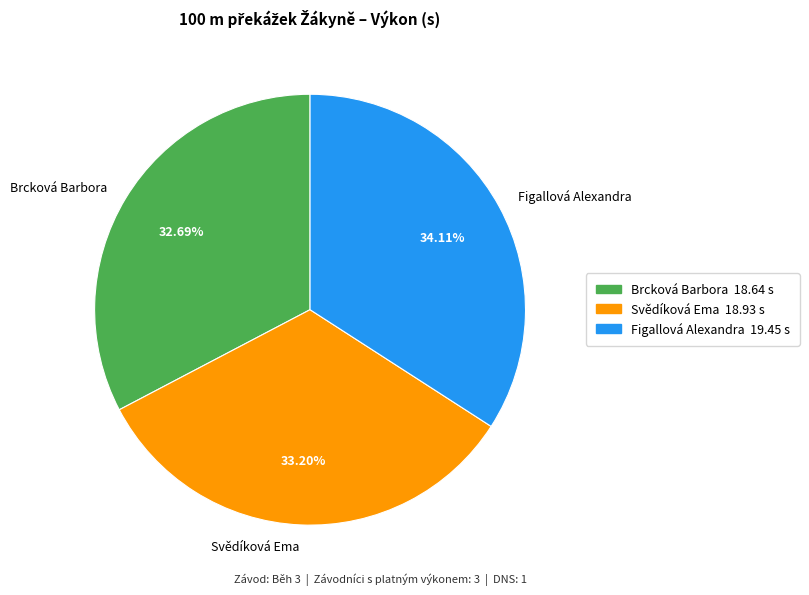

What portion of the pie excludes Brcková Barbora?

67.3%